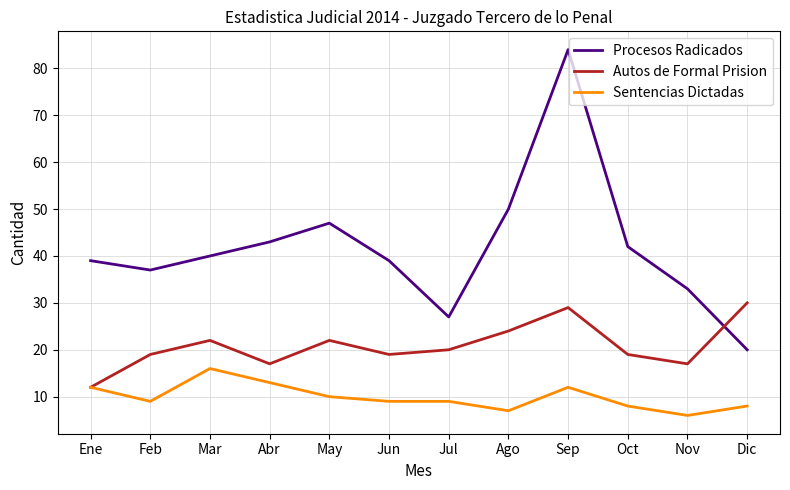

Reading right to left, what are all the values shown in this chart?

Procesos Radicados: Dic=20	Nov=33	Oct=42	Sep=84	Ago=50	Jul=27	Jun=39	May=47	Abr=43	Mar=40	Feb=37	Ene=39
Autos de Formal Prision: Dic=30	Nov=17	Oct=19	Sep=29	Ago=24	Jul=20	Jun=19	May=22	Abr=17	Mar=22	Feb=19	Ene=12
Sentencias Dictadas: Dic=8	Nov=6	Oct=8	Sep=12	Ago=7	Jul=9	Jun=9	May=10	Abr=13	Mar=16	Feb=9	Ene=12